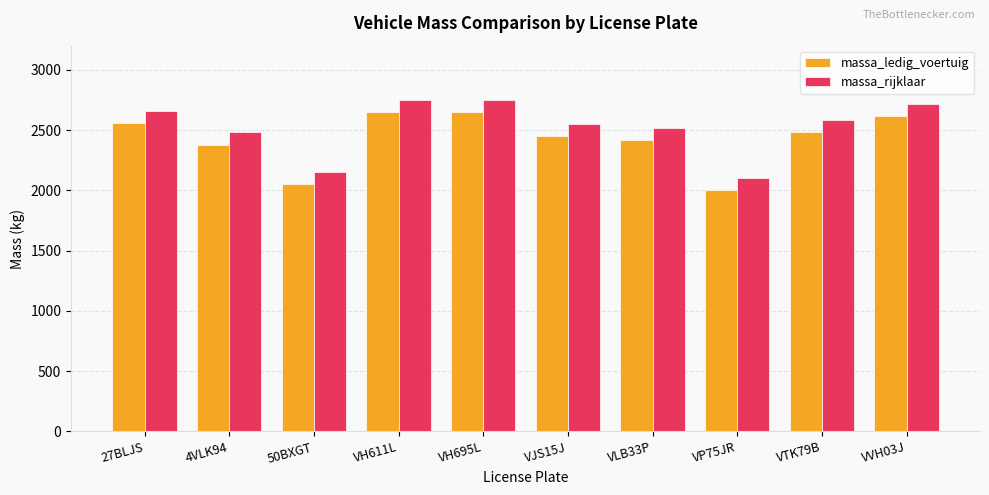

How many series are shown in this chart?

2